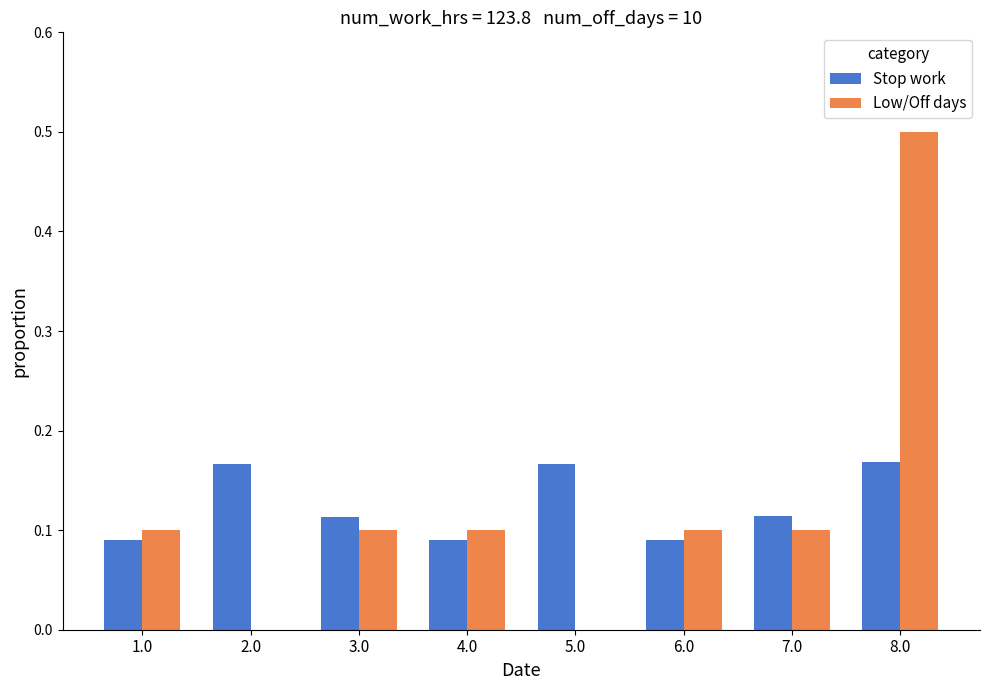

Is it true that Stop work equals 0.1 at 1.0?

True